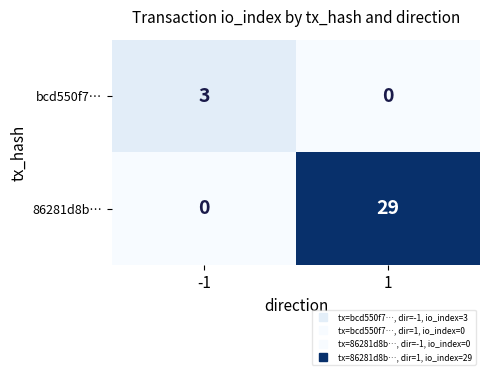

What is the total value across all series at 1?

29